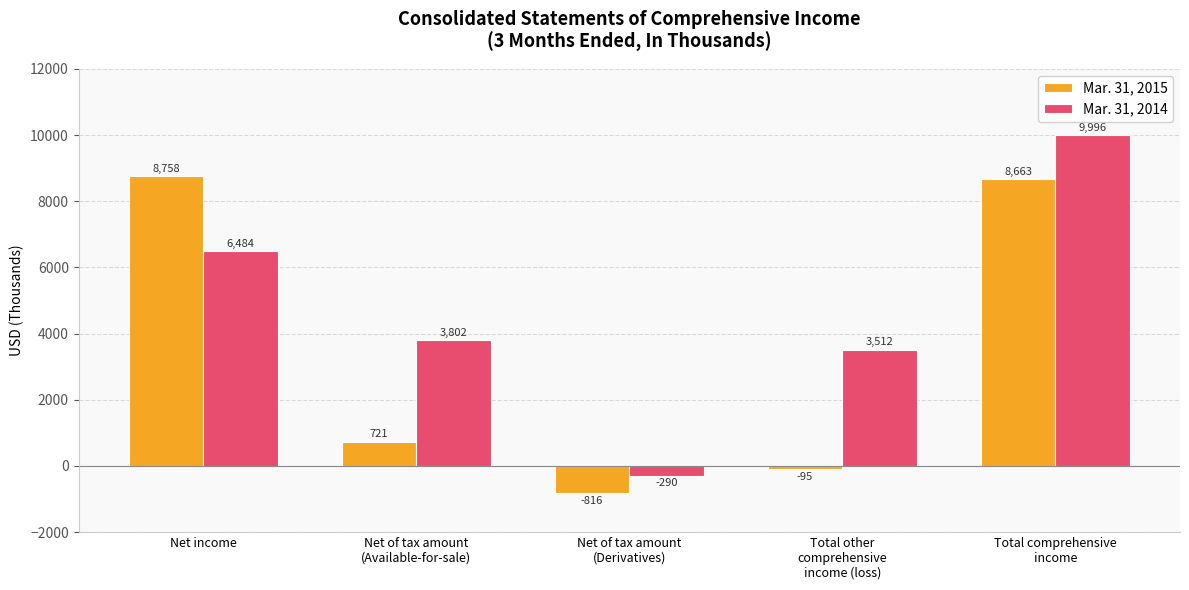

Which series has the largest total across all categories?

Mar. 31, 2014